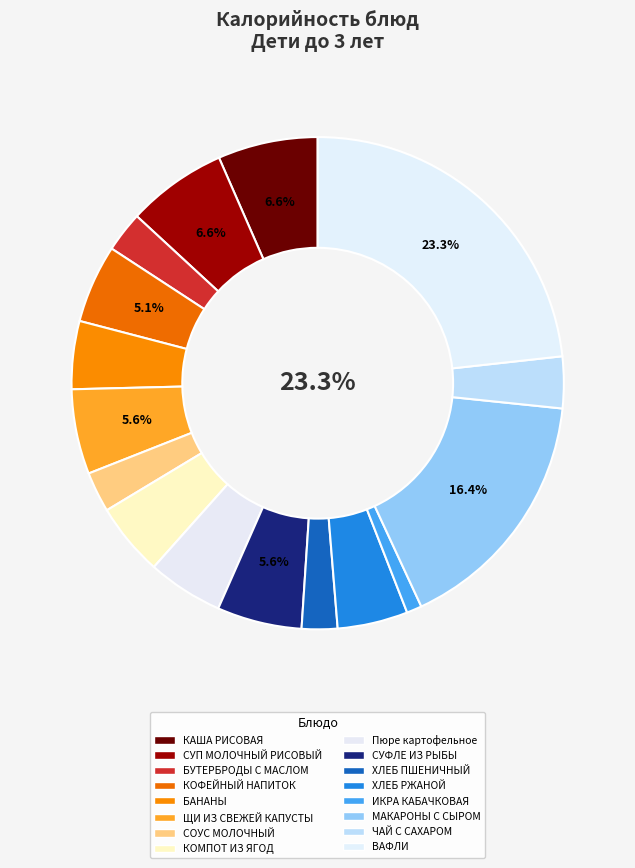

Does Пюре картофельное account for over 50% of the chart?

No